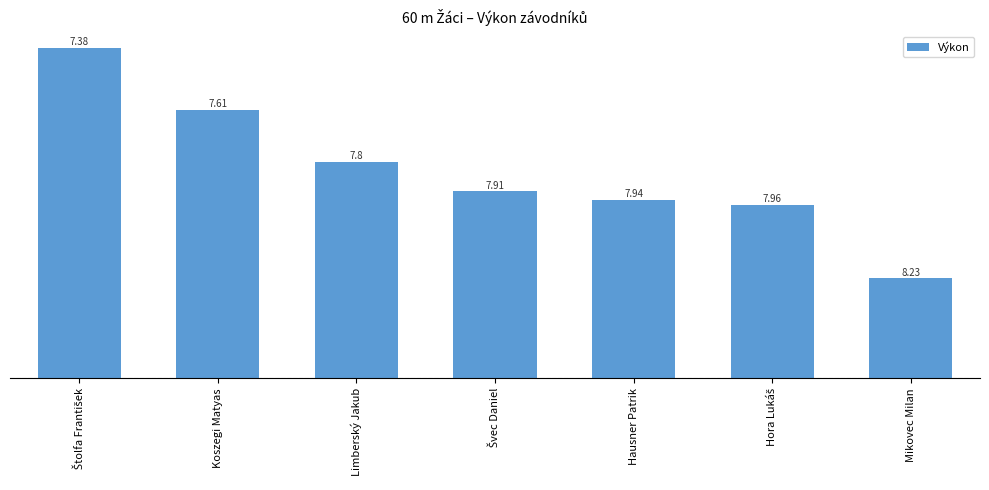

At which label is the value closest to 0?

Mikovec Milan